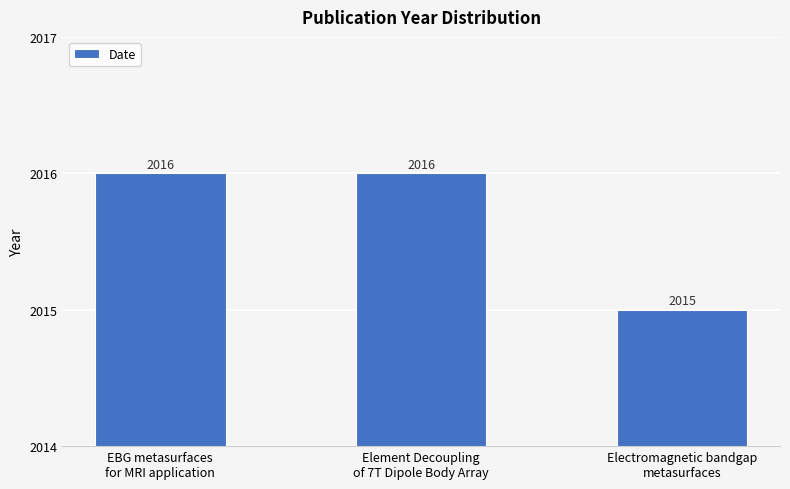

Count the values in the range 2015 to 2016.

3